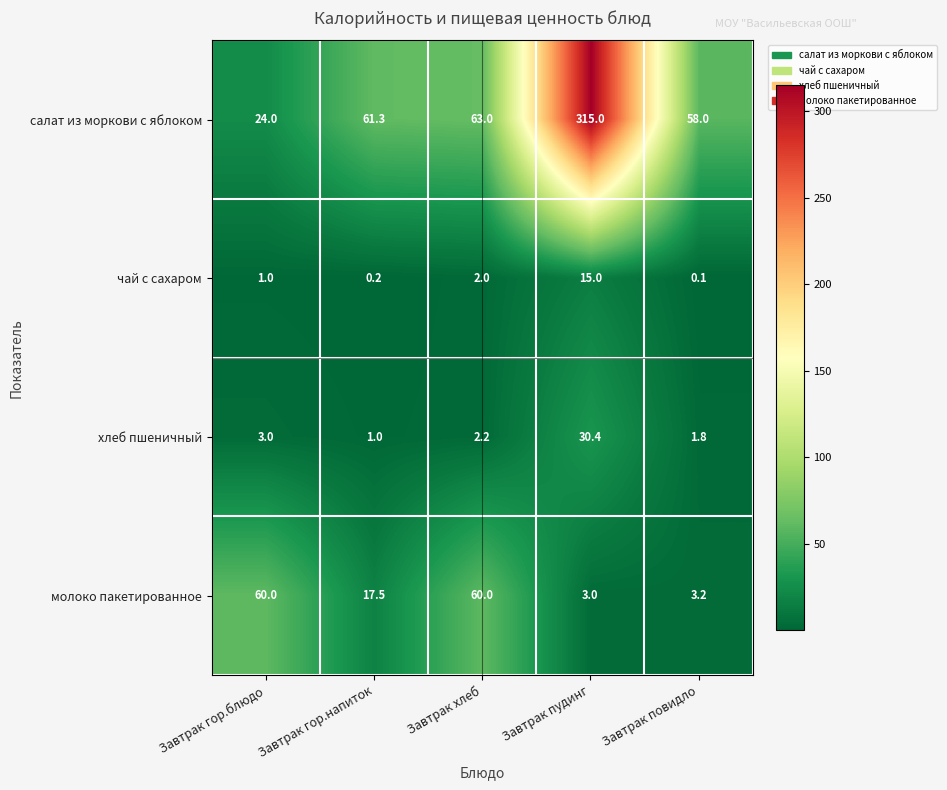

Which label corresponds to the largest value in the chart?

Завтрак пудинг